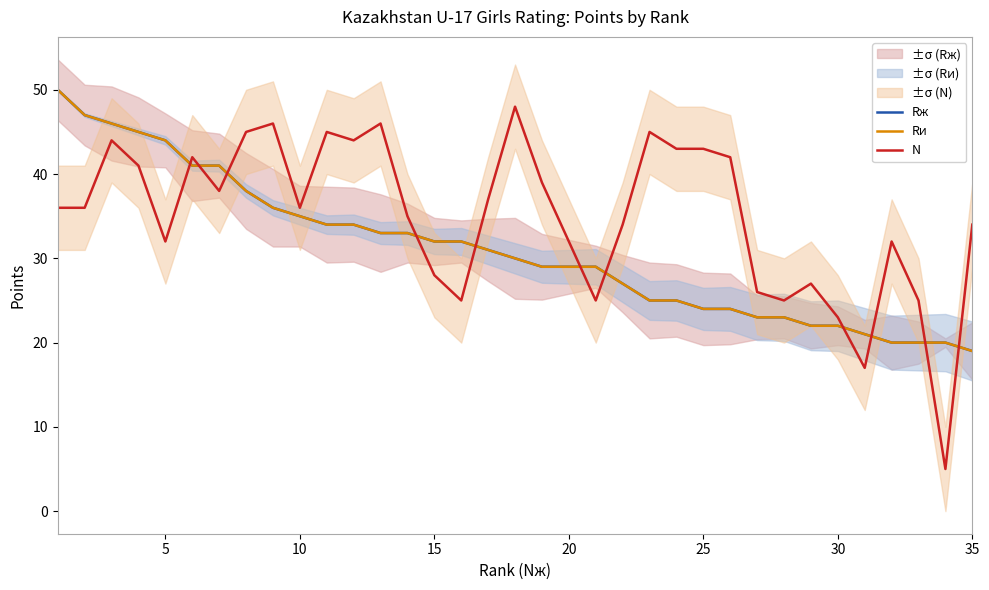

What is the maximum value shown in the chart?

50